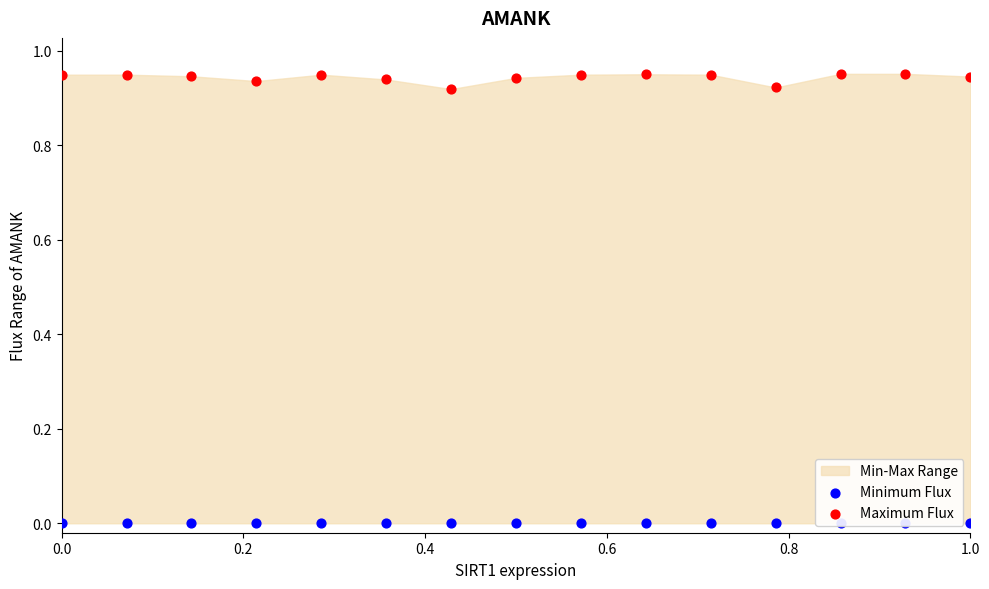

Which series contains the lowest Y value?

Minimum Flux